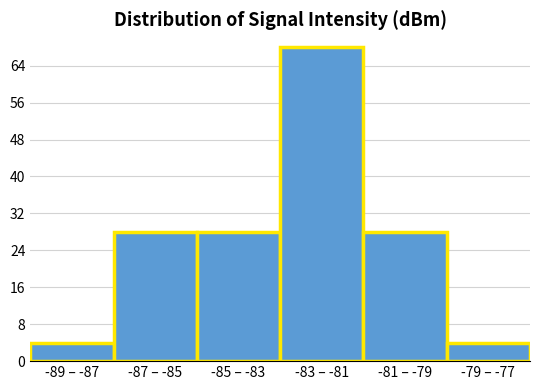

Reading left to right, list all the values displayed in this chart.

4	28	28	68	28	4